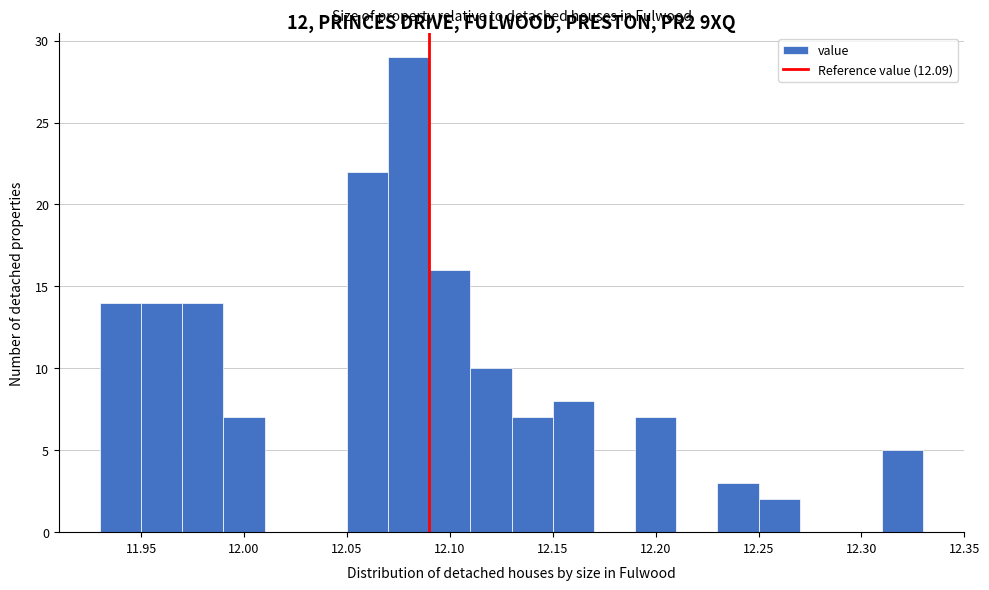

How tall is the bar that spans 12.31 to 12.33 on the x-axis? The values are not printed on the chart, so give them approximately, as read against the axis.

5